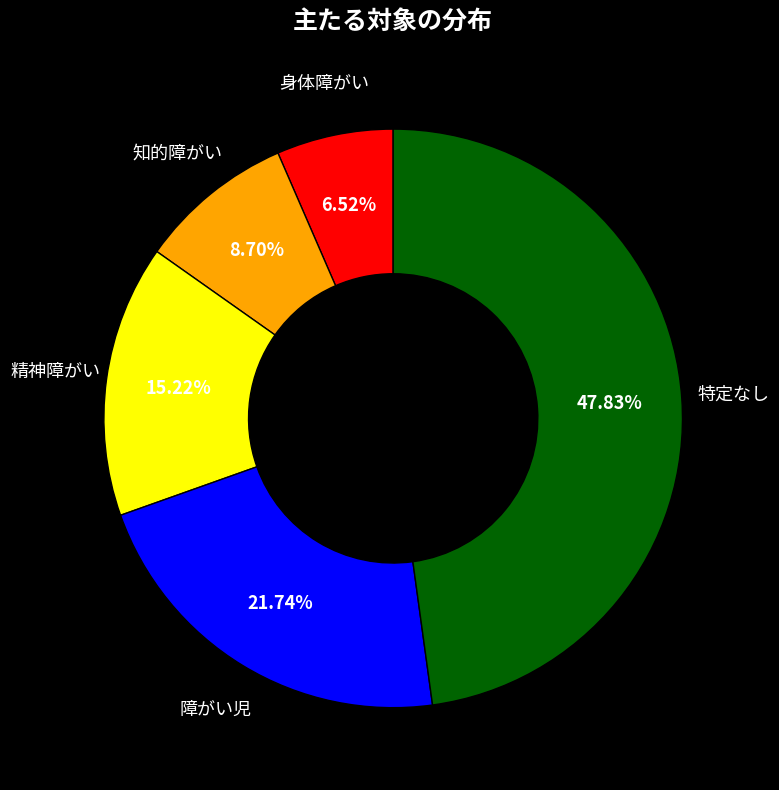

How many slices are in this pie chart?

5